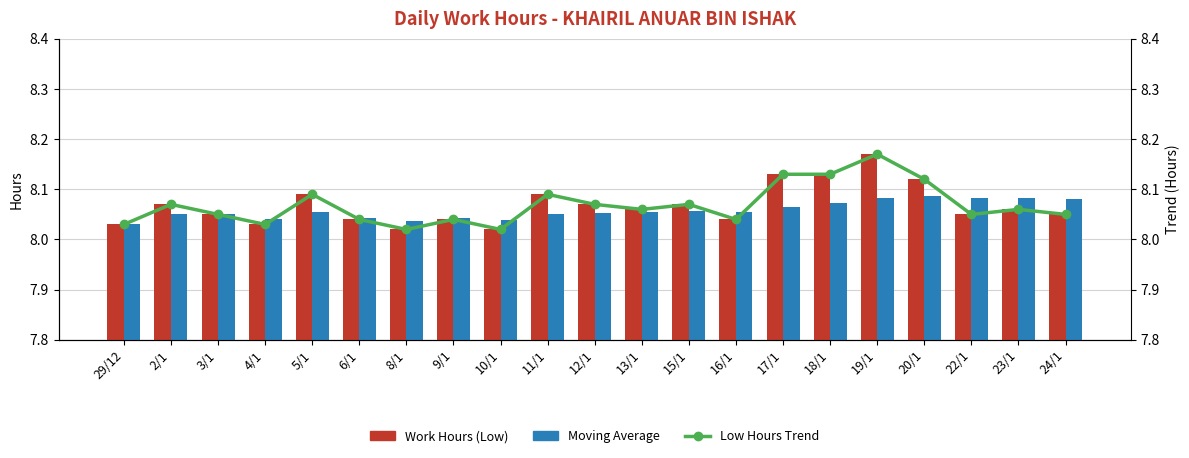

What is the total value across all series at 24/1?

24.2